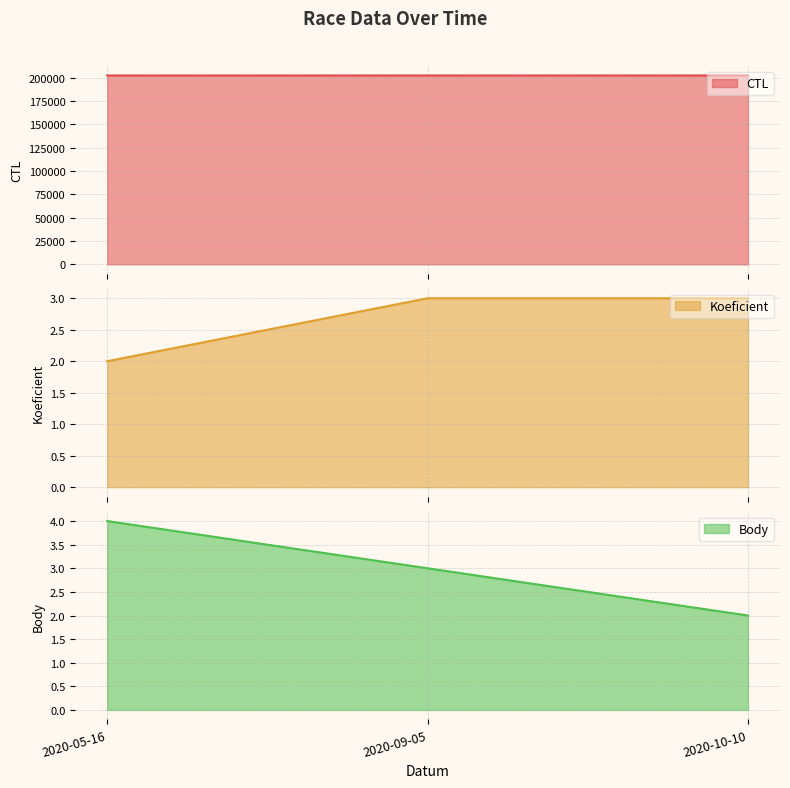

What is the average value of the Body series?

3